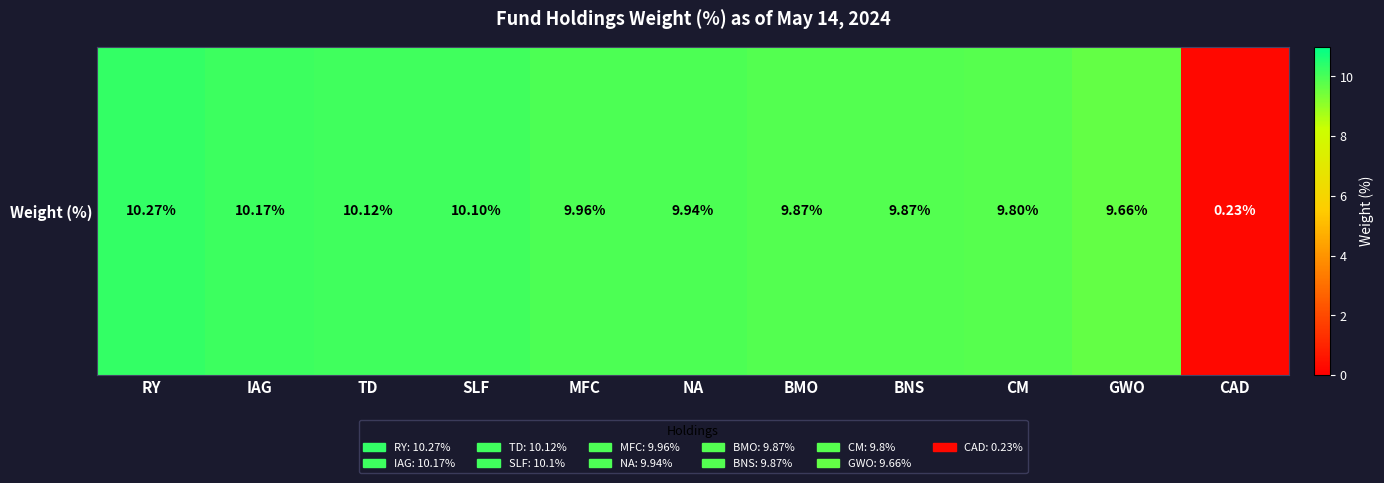

What is the sum of the values at TD and CAD?

10.3